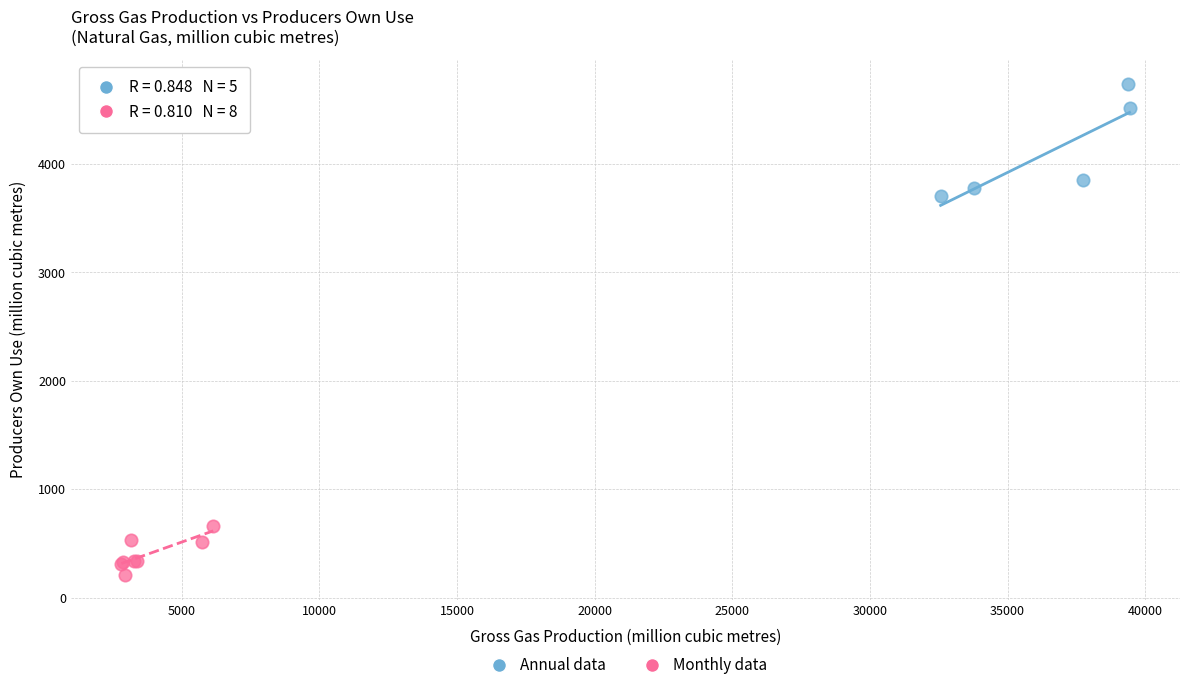

Which series has the widest spread of Y values?

Annual data